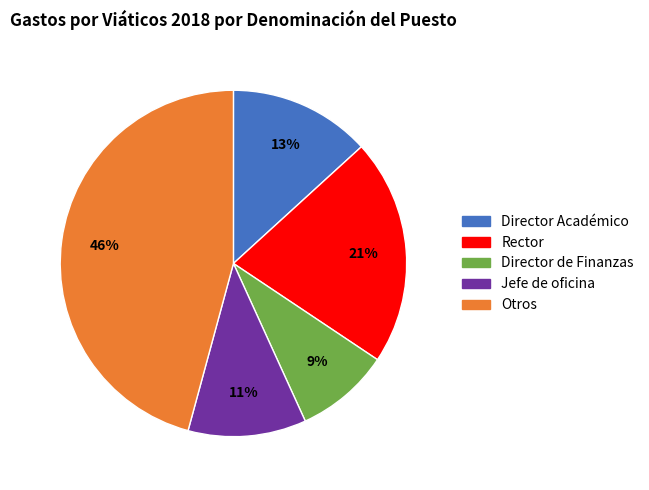

To the nearest percent, what is the difference between the largest and smallest slice percentages?

37%